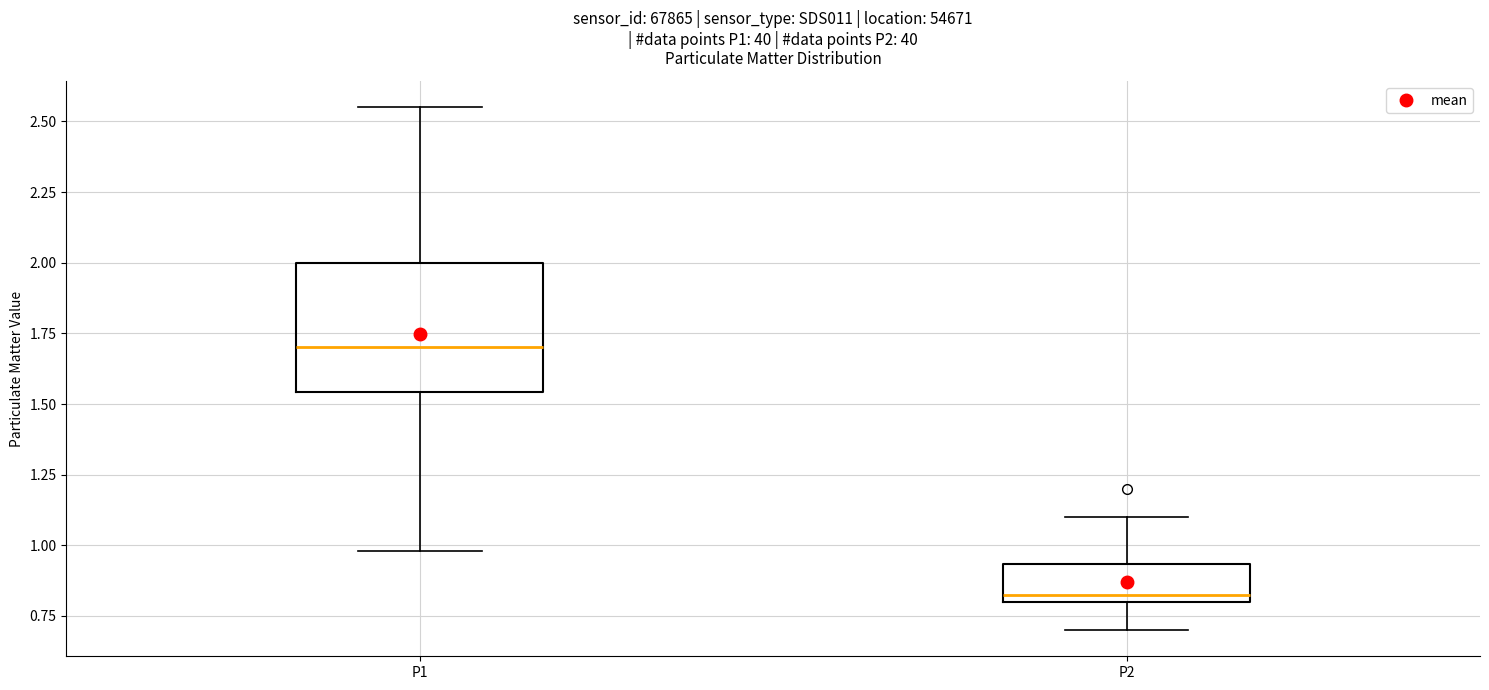

Which box is the tallest, from its lower edge to its upper edge?

P1